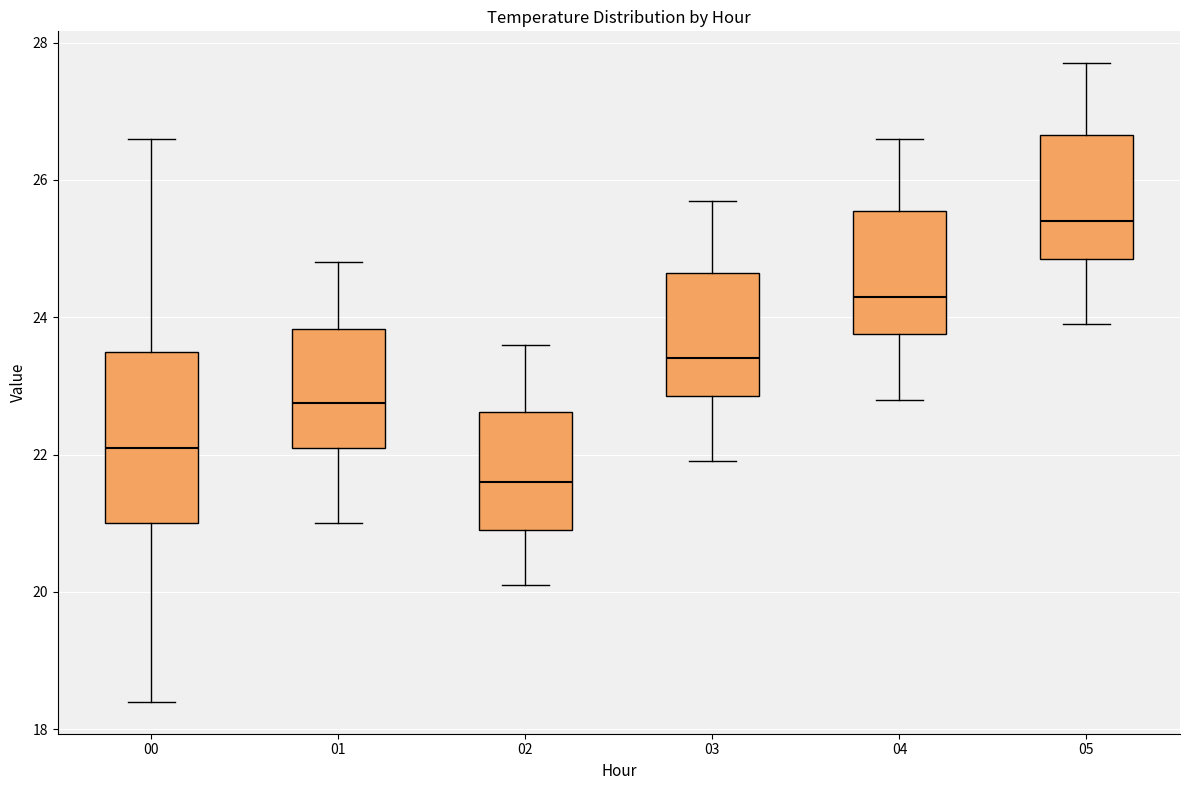

Where does the median line of the box at x = 04 sit on the y-axis? The values are not printed on the chart, so give them approximately, as read against the axis.

24.4